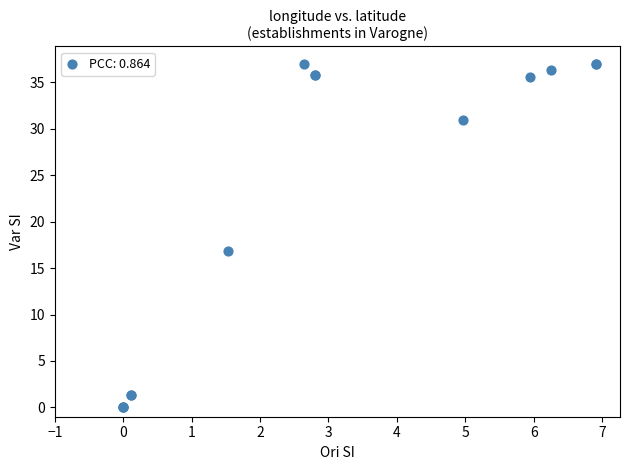

What Y value in the scatter plot is closest to 18?

16.8